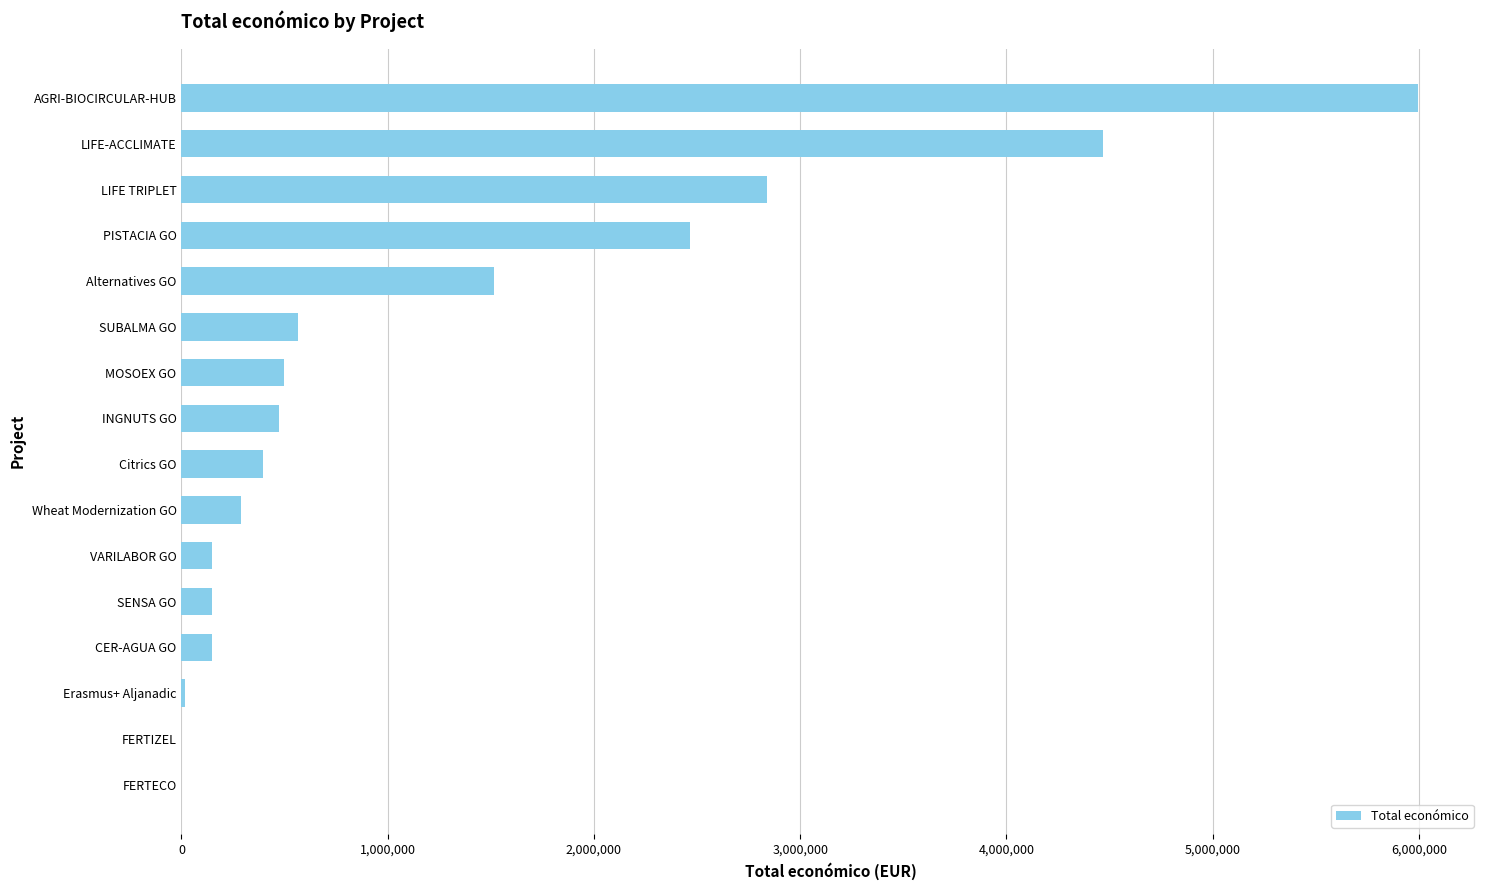

The chart shows a value of 150000 at VARILABOR GO. True or false?

True